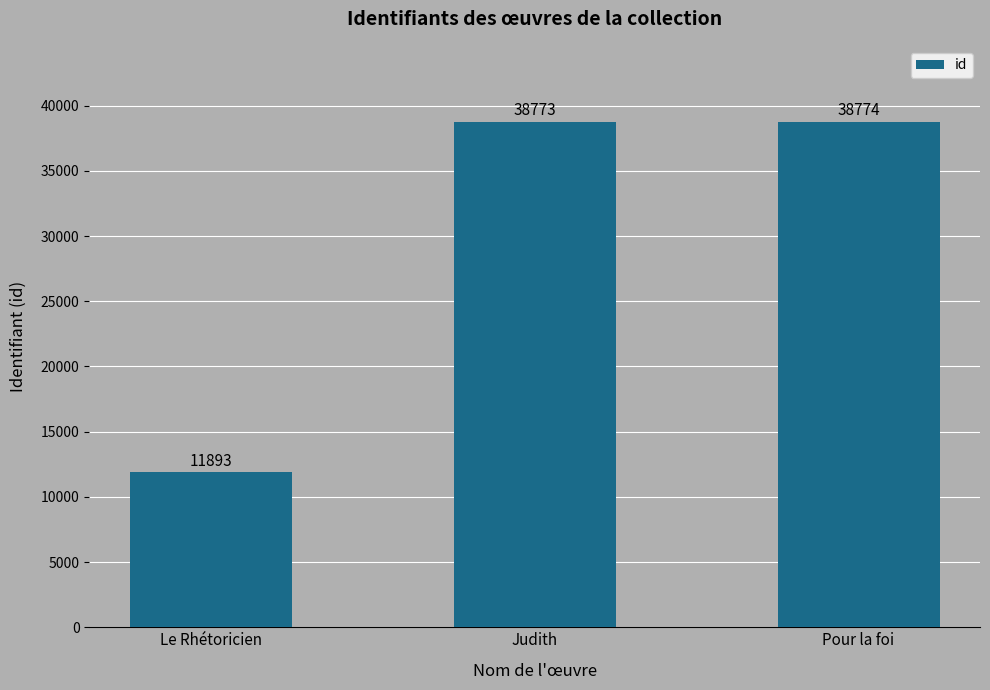

List the labels in order of value, largest first.

Pour la foi, Judith, Le Rhétoricien